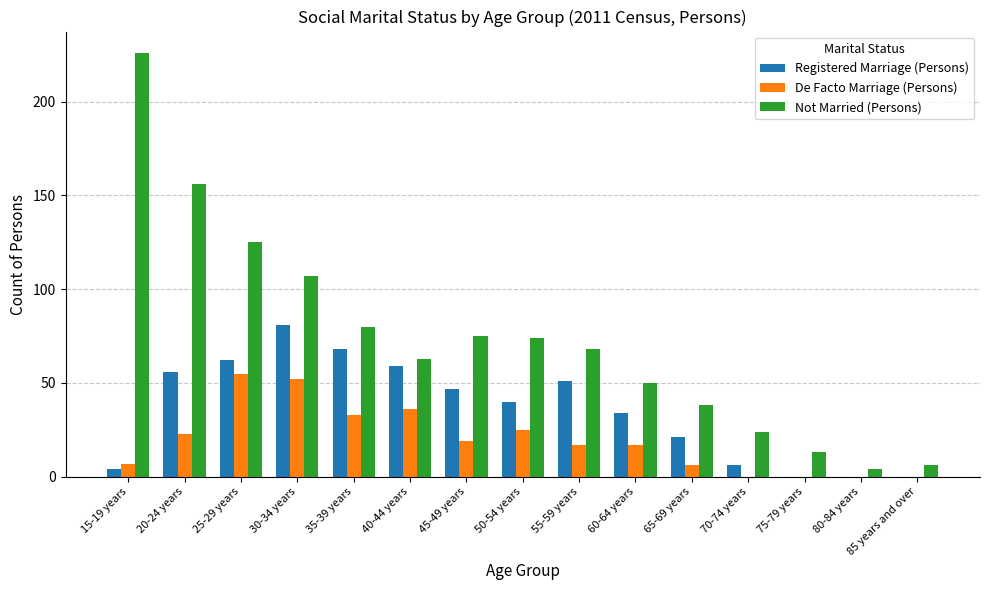

At which category does the chart reach its peak across all series?

15-19 years